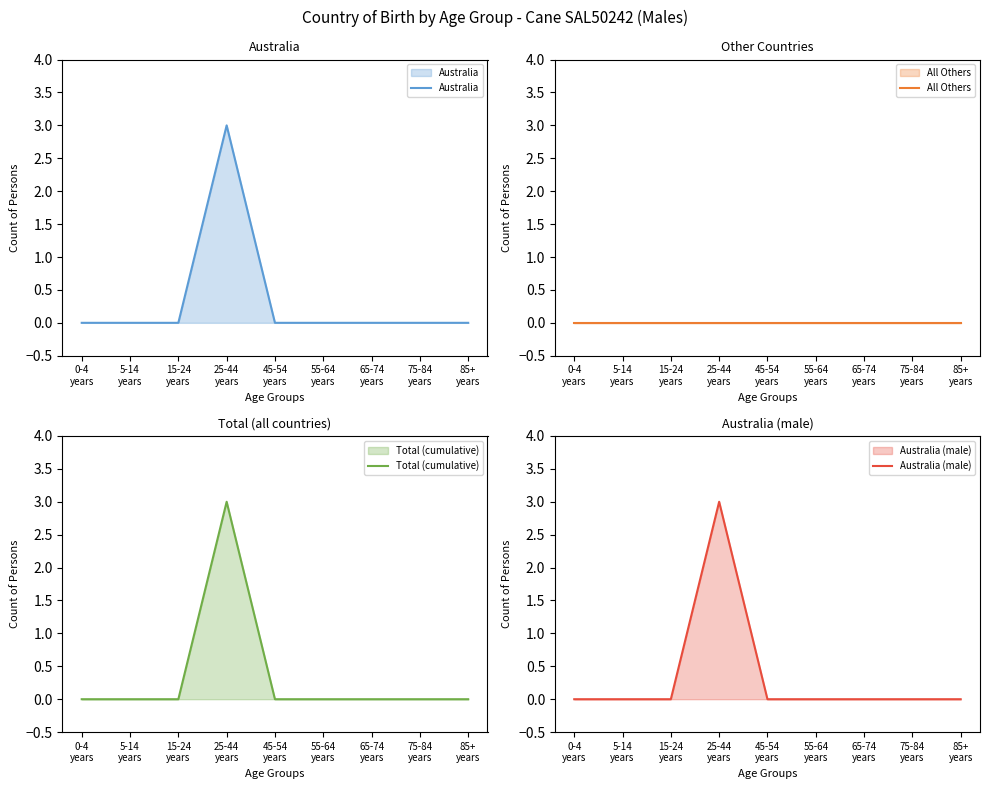

The Total (cumulative) series shows 1 at 25-44
years. True or false?

False